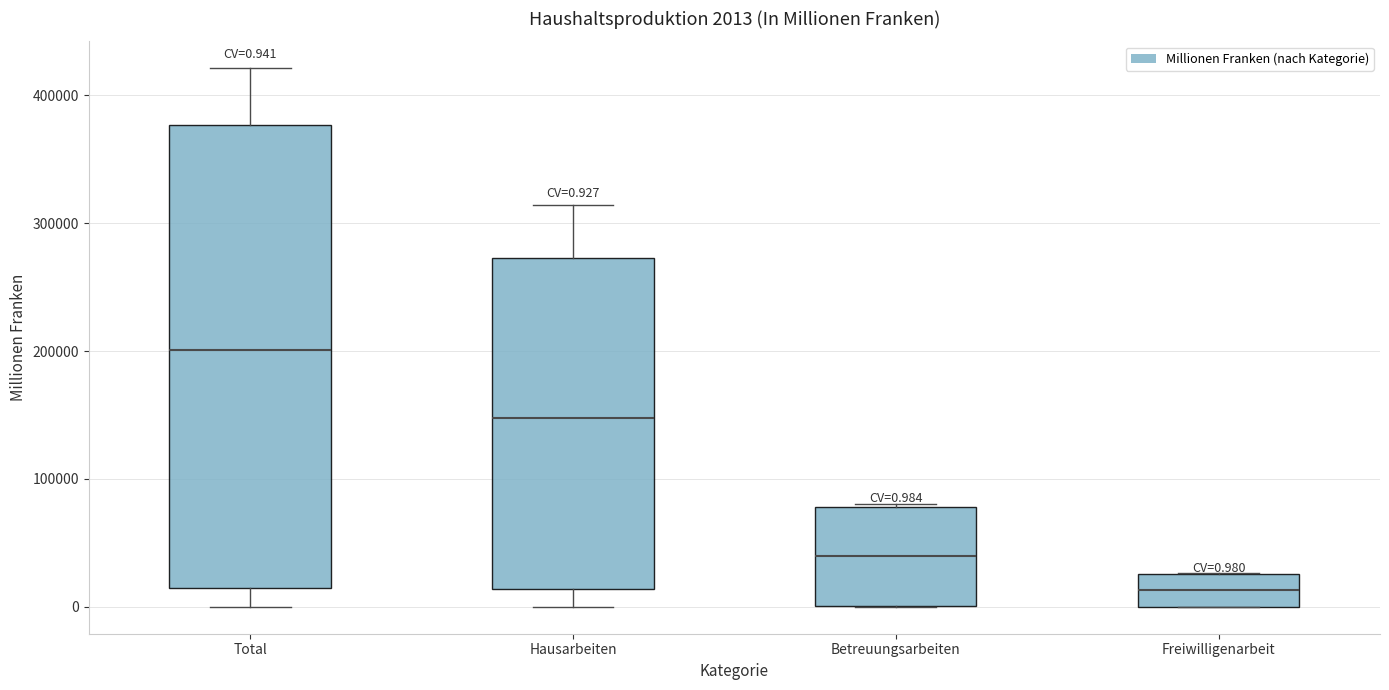

Which box is the tallest, from its lower edge to its upper edge?

Total